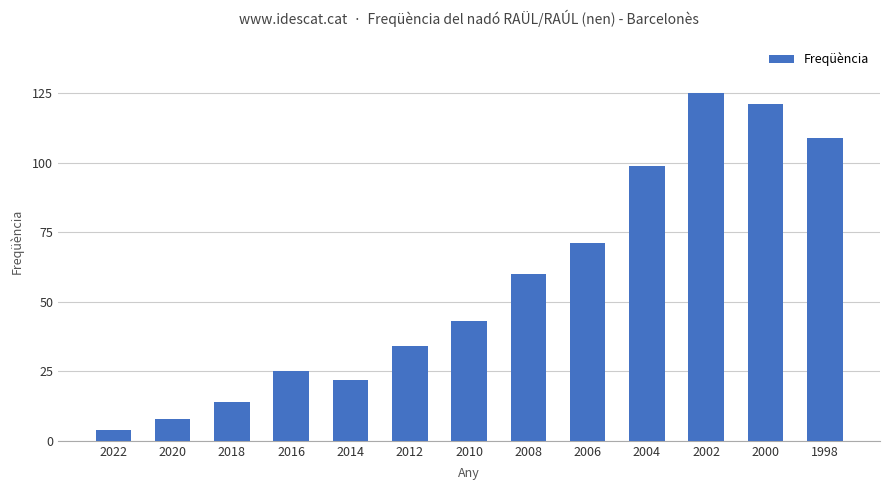

Reading left to right, transcribe all the data shown in this chart.

2022=4	2020=8	2018=14	2016=25	2014=22	2012=34	2010=43	2008=60	2006=71	2004=99	2002=125	2000=121	1998=109